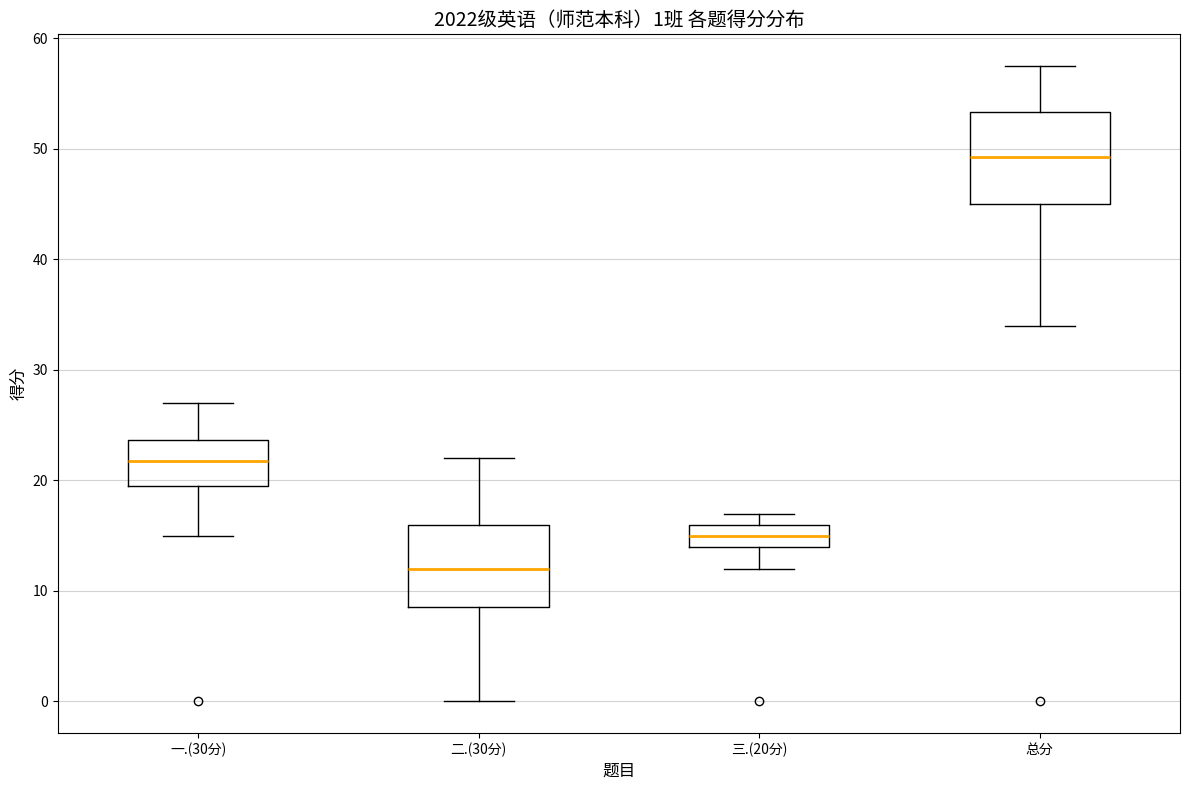

Which box's median line is the lowest?

二.(30分)